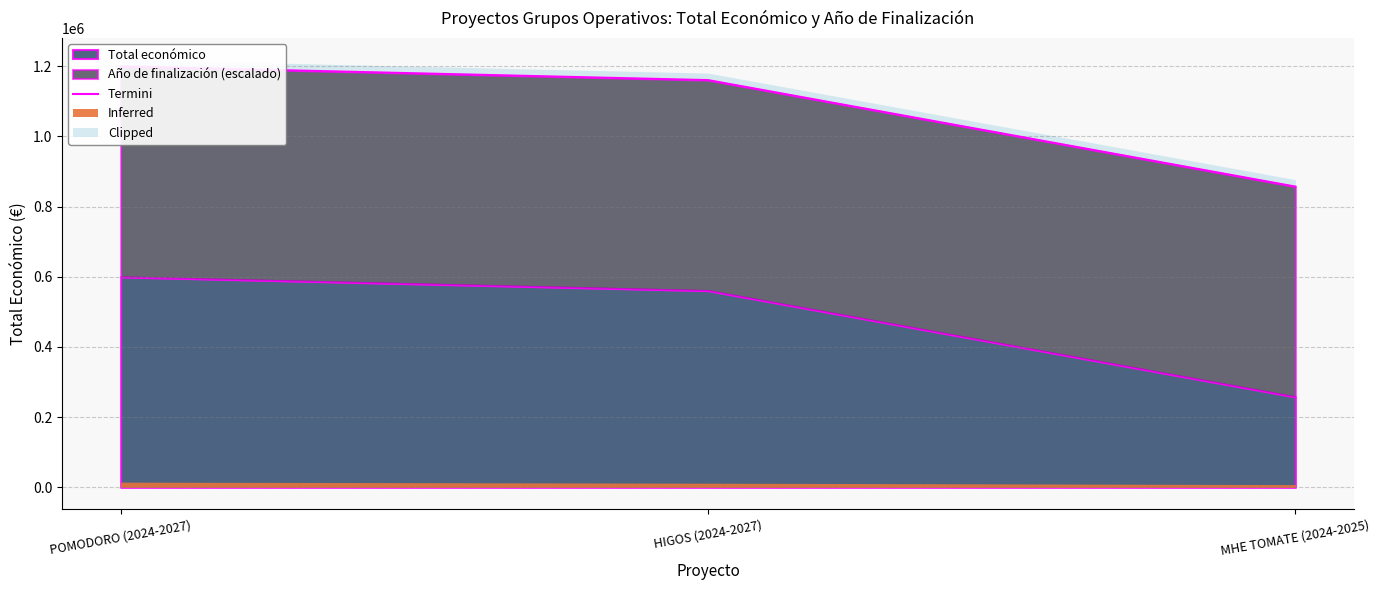

What position from the right is MHE TOMATE (2024-2025)?

1